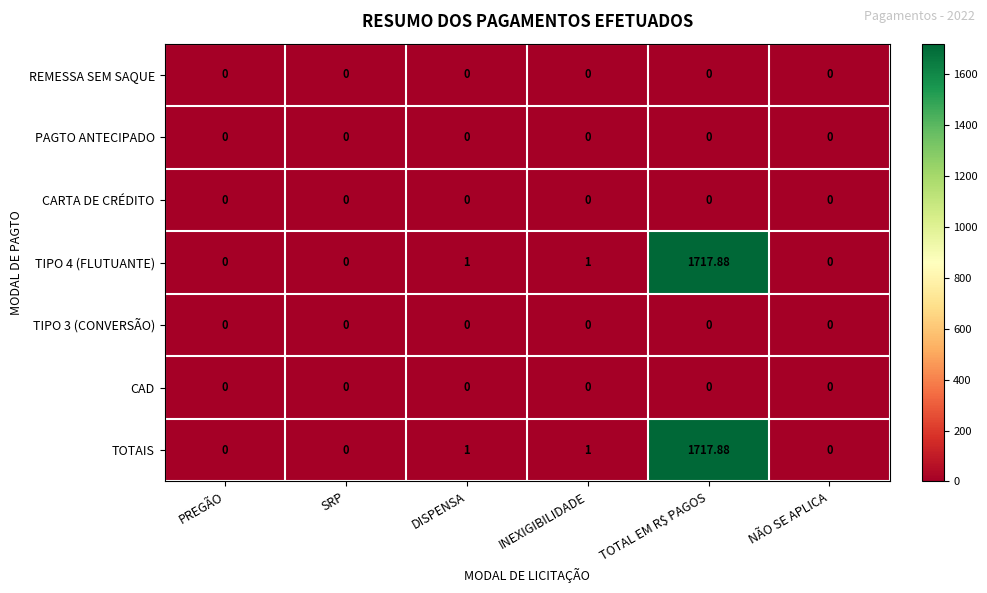

Which label corresponds to the largest value in the chart?

TOTAL EM R$ PAGOS